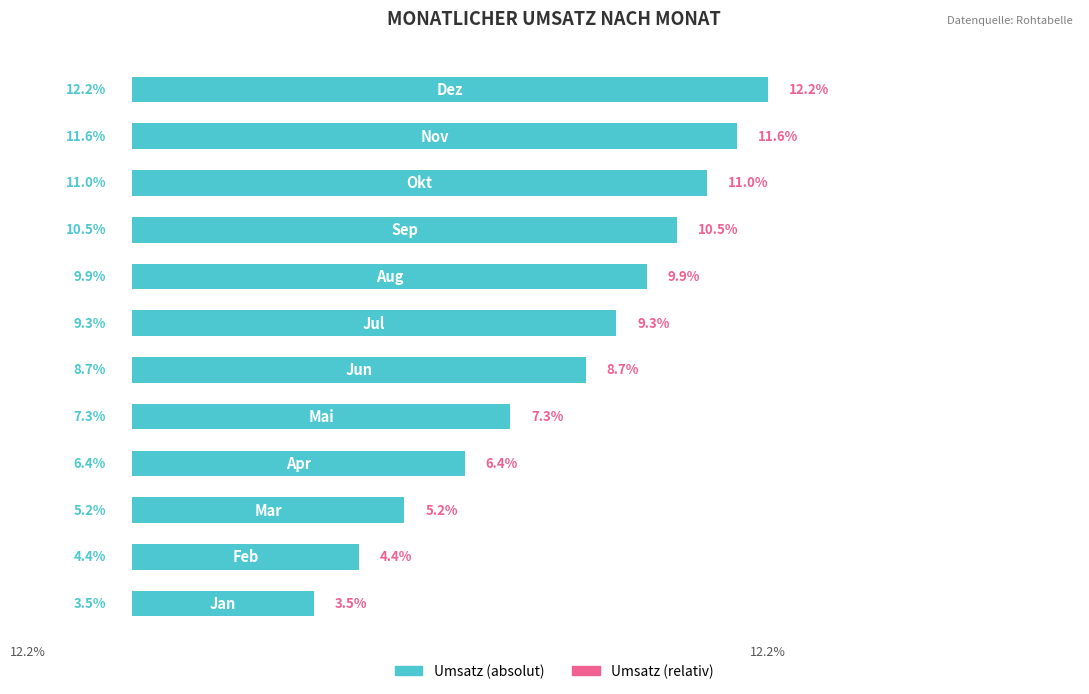

What is the difference between the maximum and minimum values?

8.7